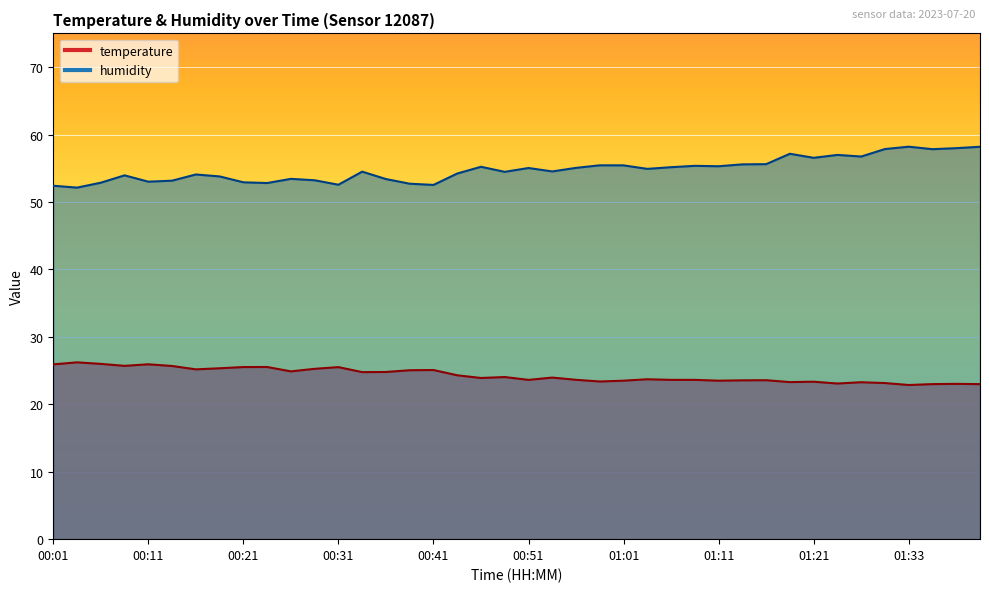

Which series has the largest total across all categories?

humidity